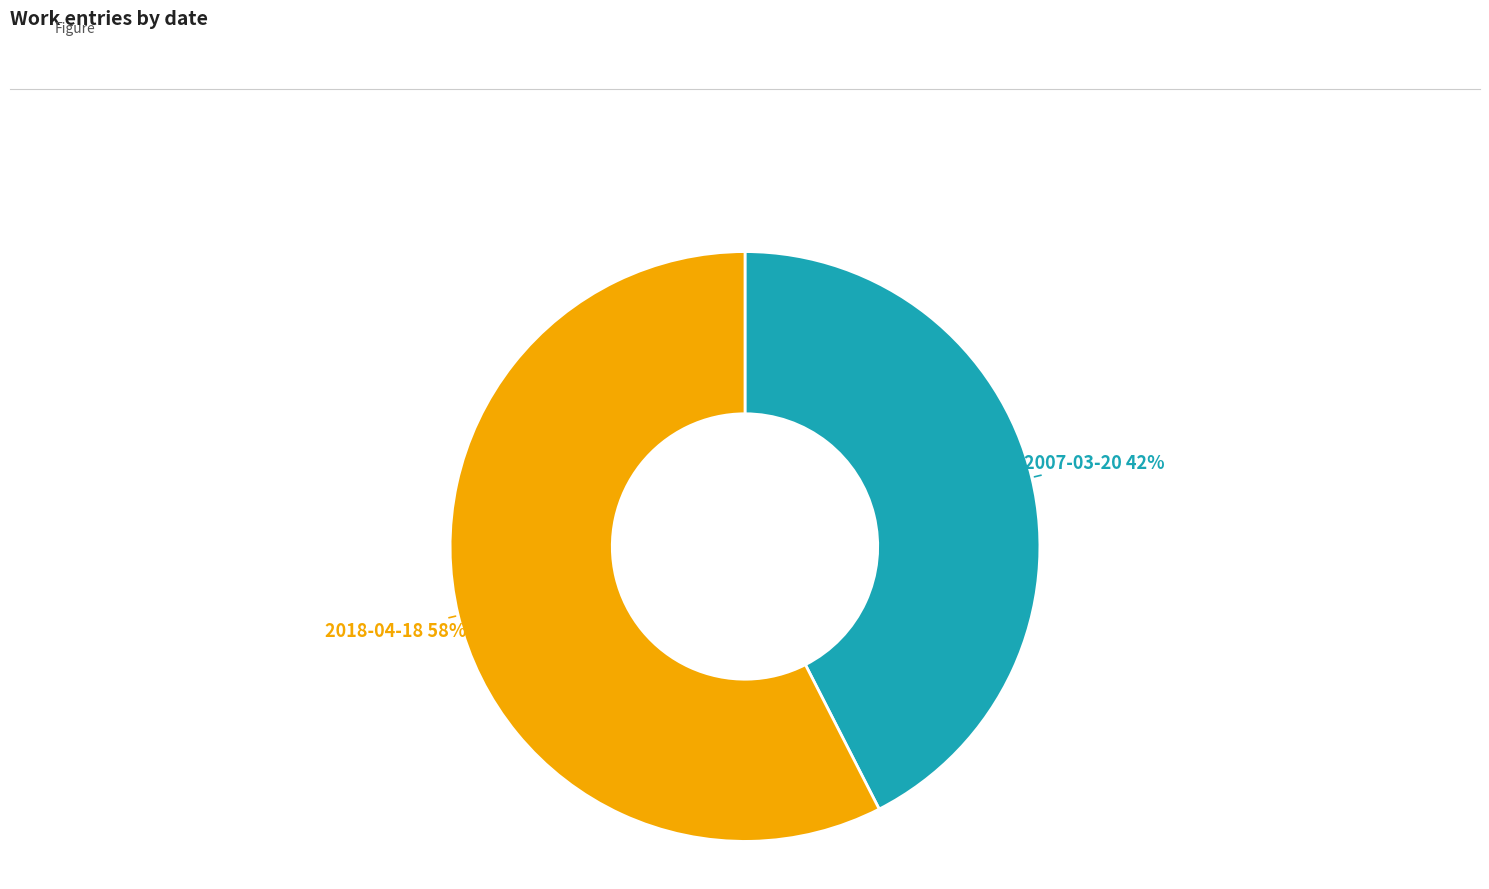

To the nearest percent, what is the average slice percentage?

50%